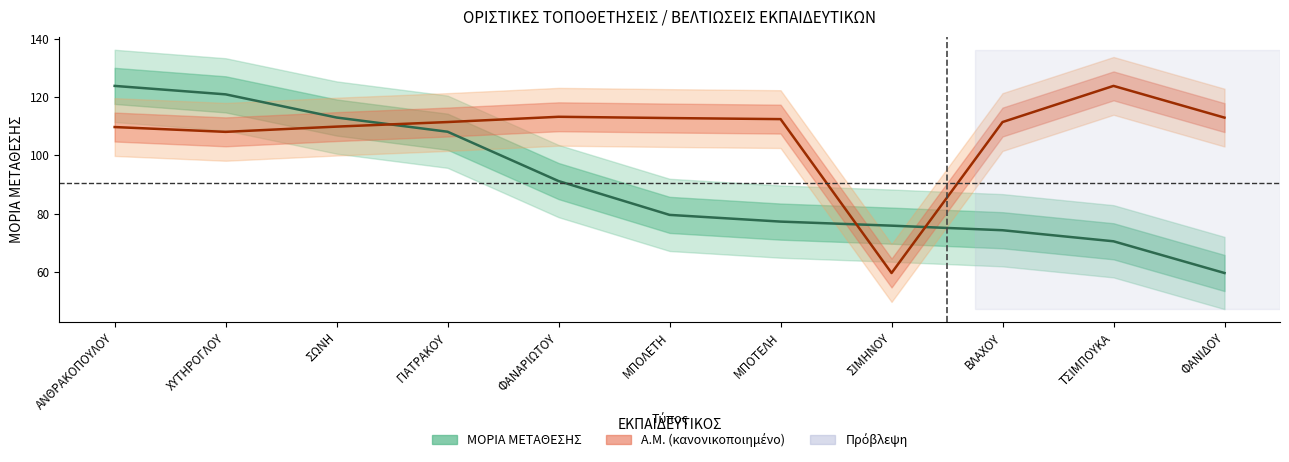

At how many categories does at least one series exceed 74?

11